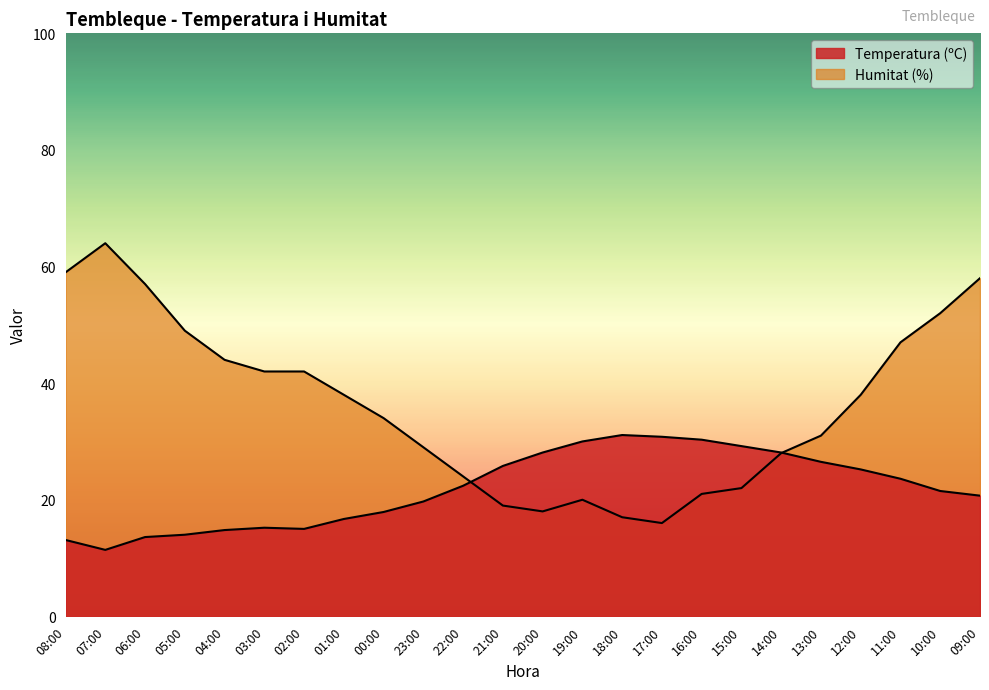

What is the value of the Humitat (%) point at the 5th from the left?

44.0